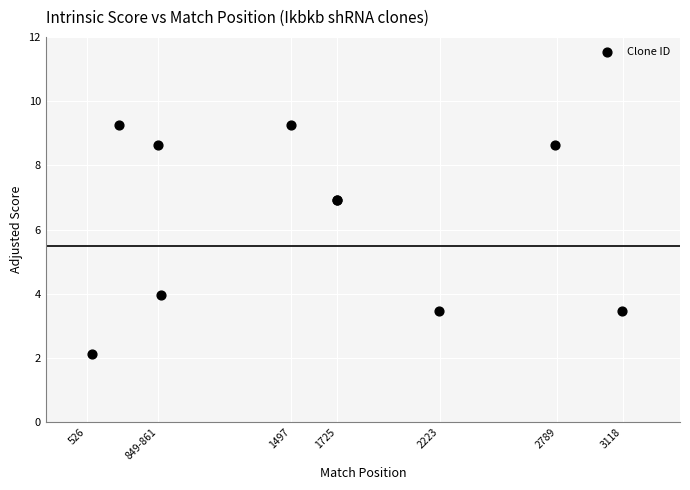

What Y value in the scatter plot is closest to 5?

4.0